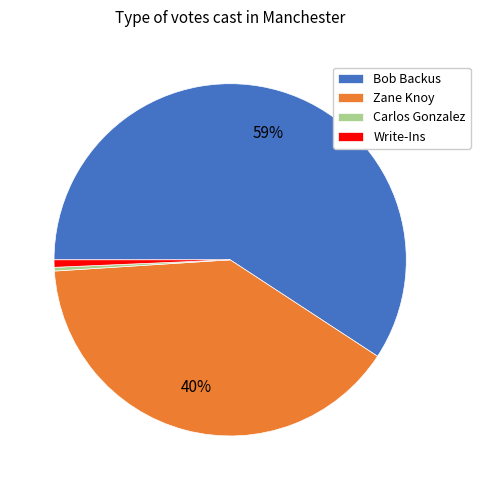

How many slices are in this pie chart?

4